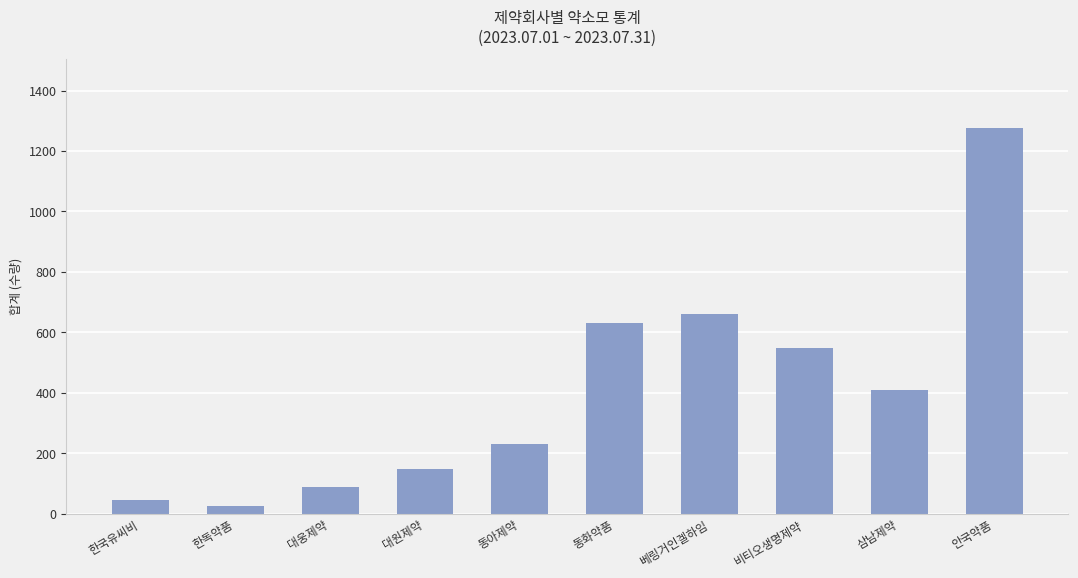

What is the value of the 8th bar from the left?

550